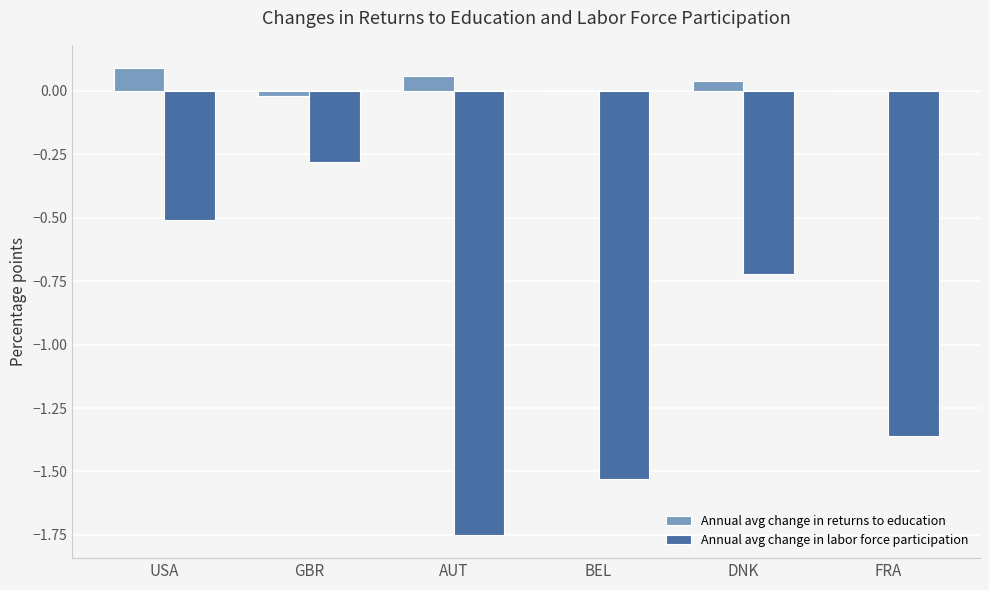

Count the number of categories in the chart.

6